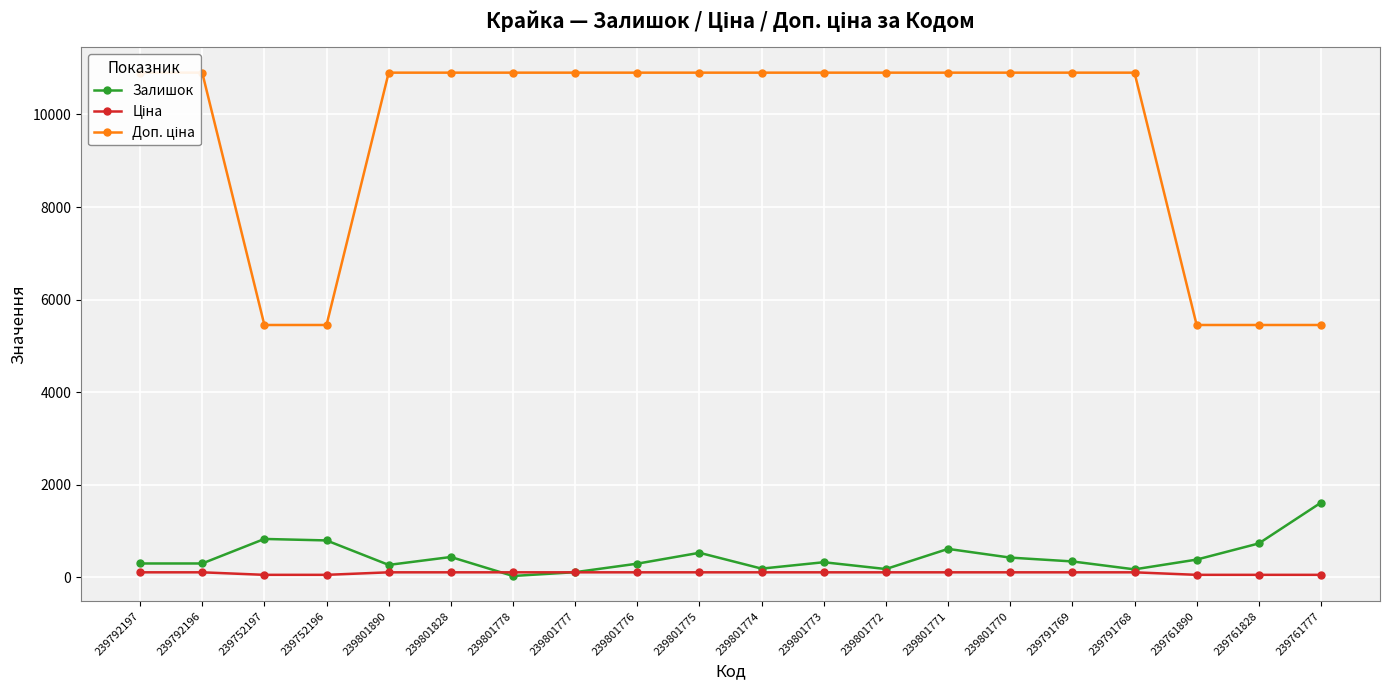

True or false: Залишок has a value of 318.6 at 239801774.

False